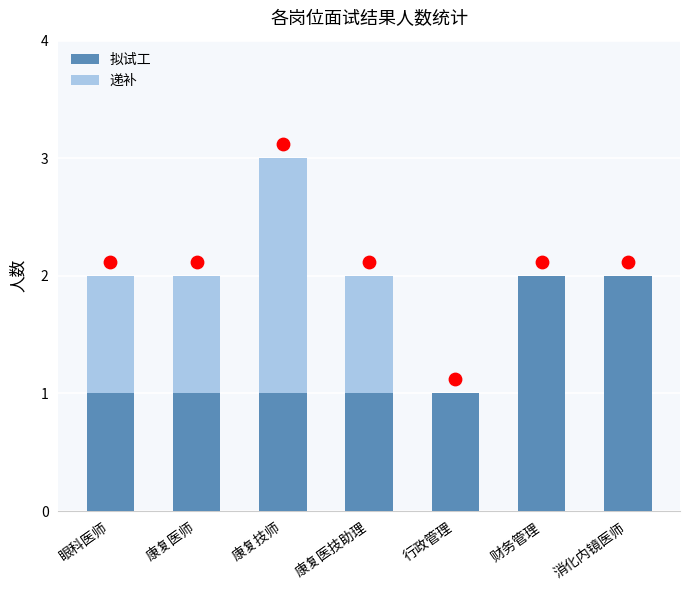

Which series has the largest total across all categories?

拟试工